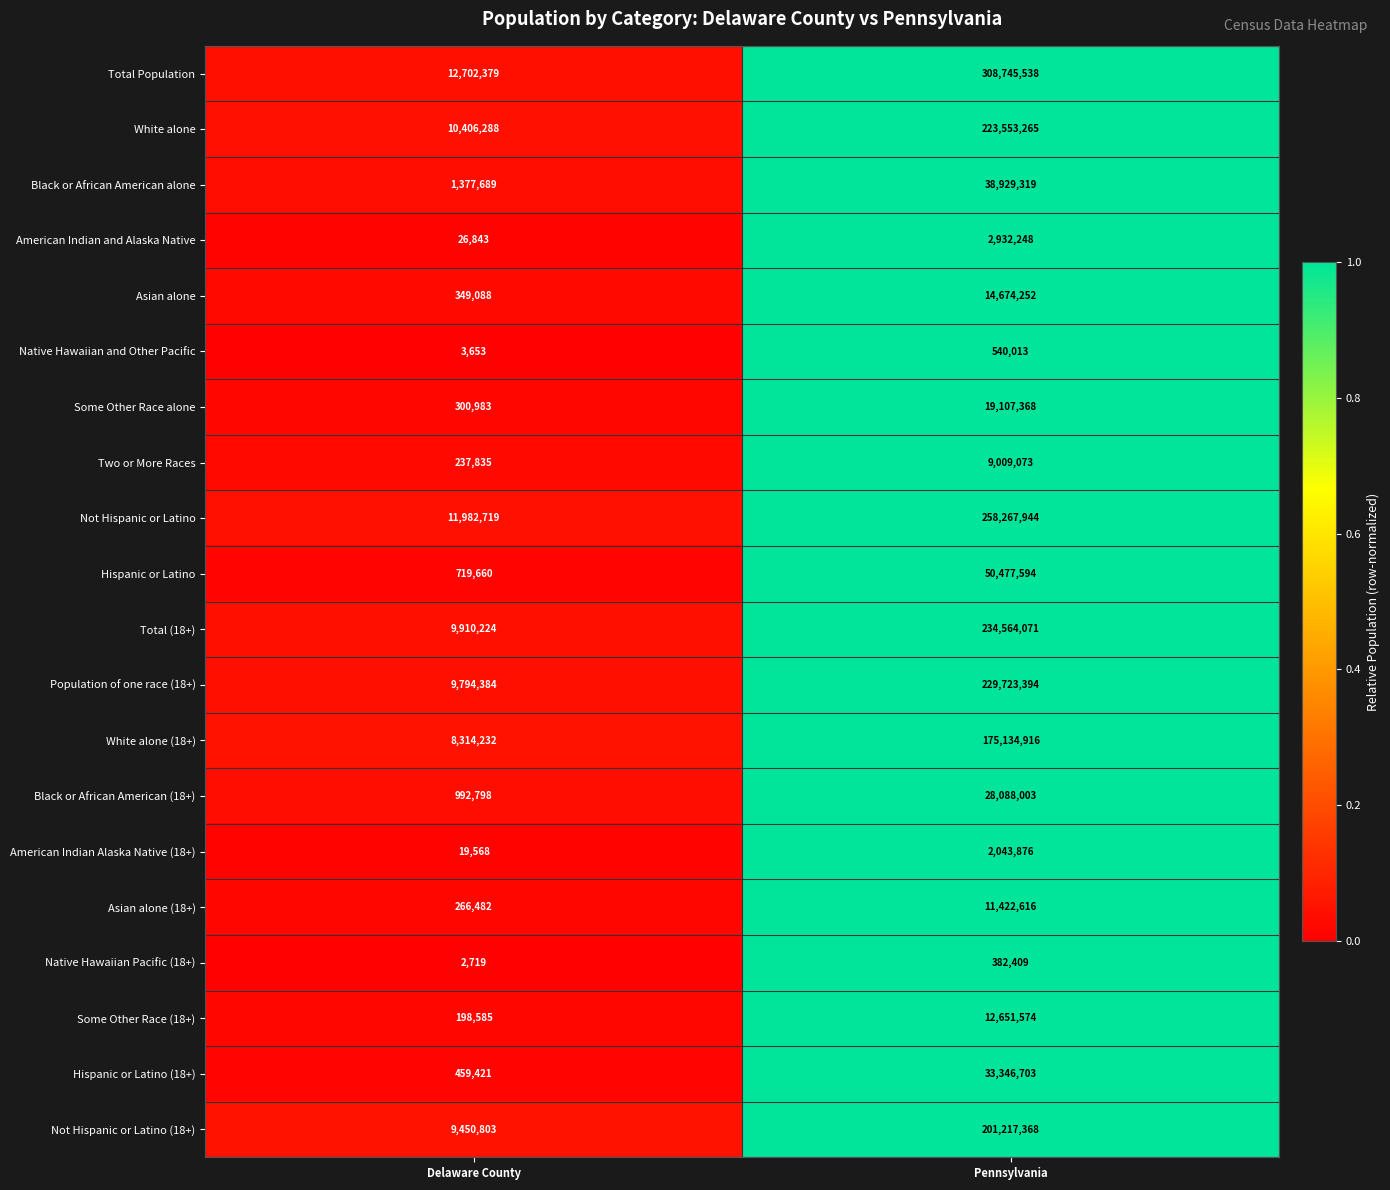

At which category is the sum across all series the highest?

Pennsylvania